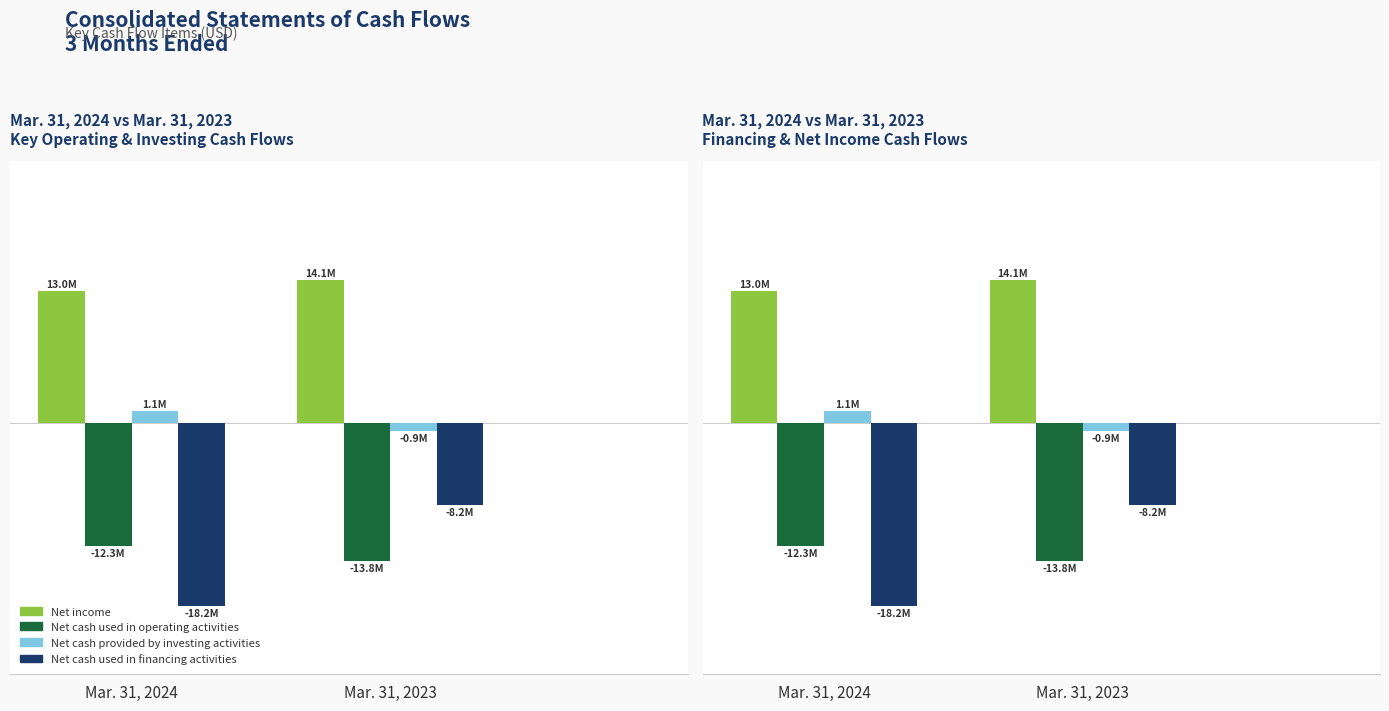

What are all the series names shown in the legend?

Net income, Net cash used in operating activities, Net cash provided by investing activities, Net cash used in financing activities